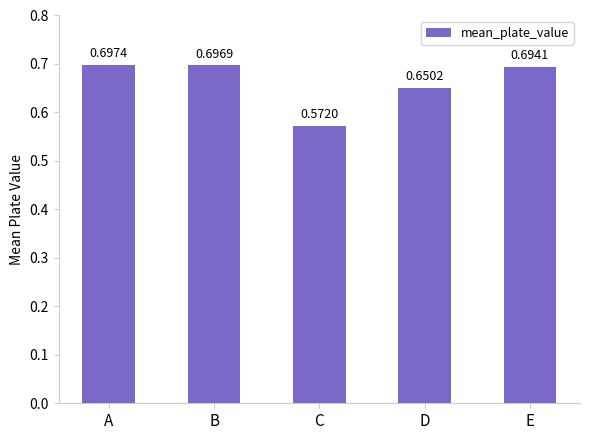

Rank the categories by value from lowest to highest.

C, D, E, B, A